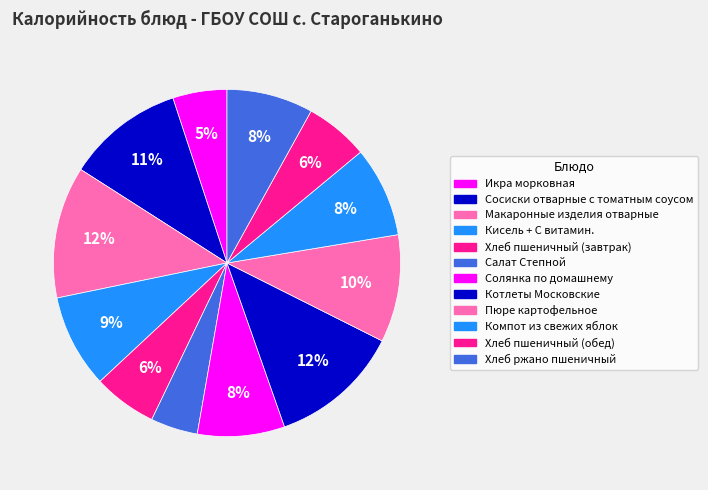

Is it true that Пюре картофельное is 1% of the pie?

False